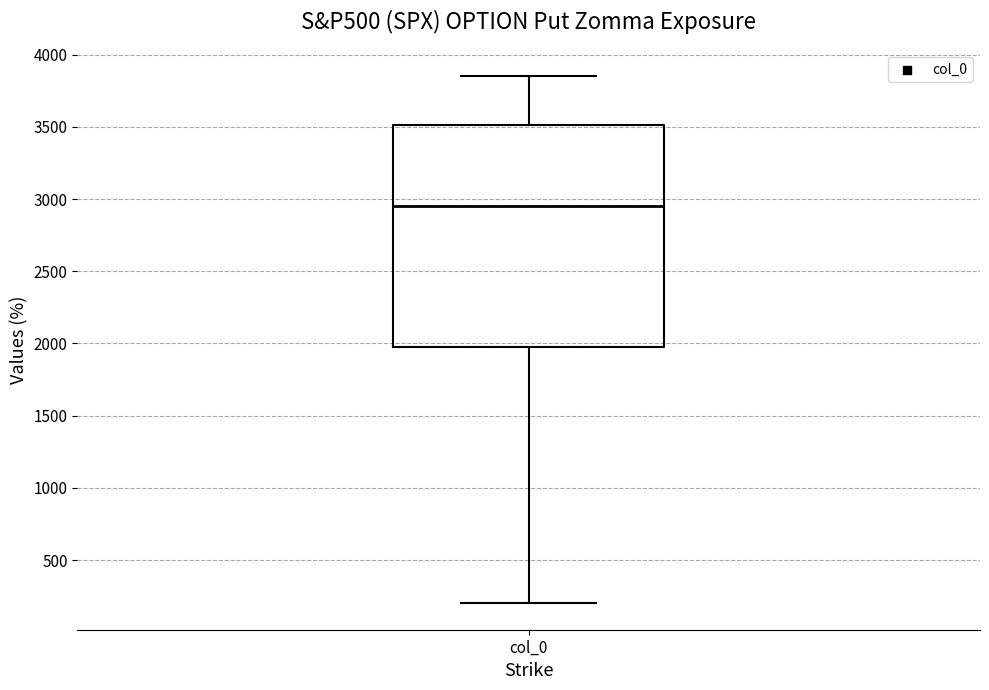

Transcribe this box plot: give where the median line is, the range the box spans, and where the two whiskers end, as read against the y-axis. The values are not printed on the chart, so give them approximately, as read against the axis.

median 2950, box 2000 to 3500, whiskers 200 to 3850